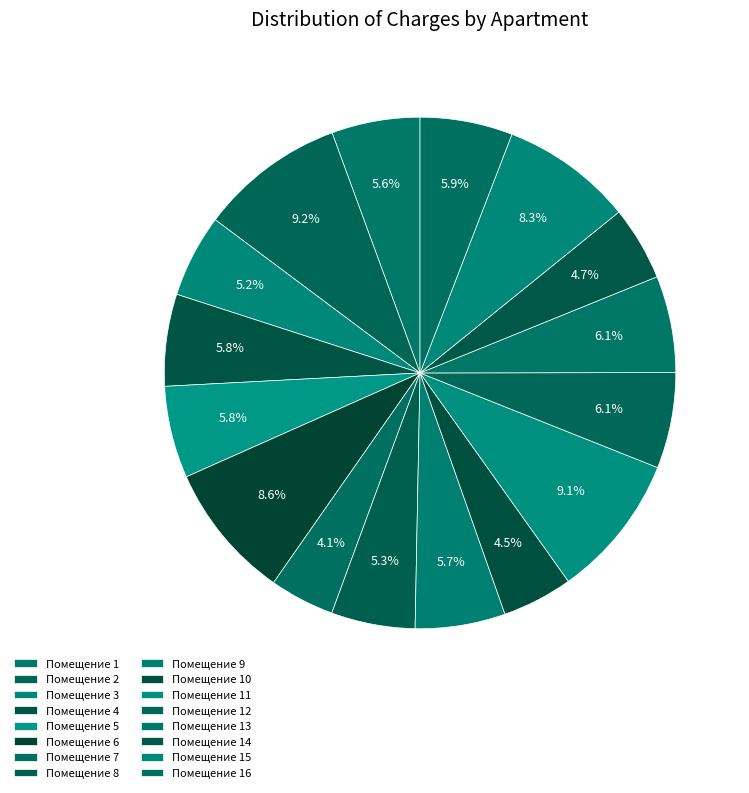

How many segments does this pie chart have?

16